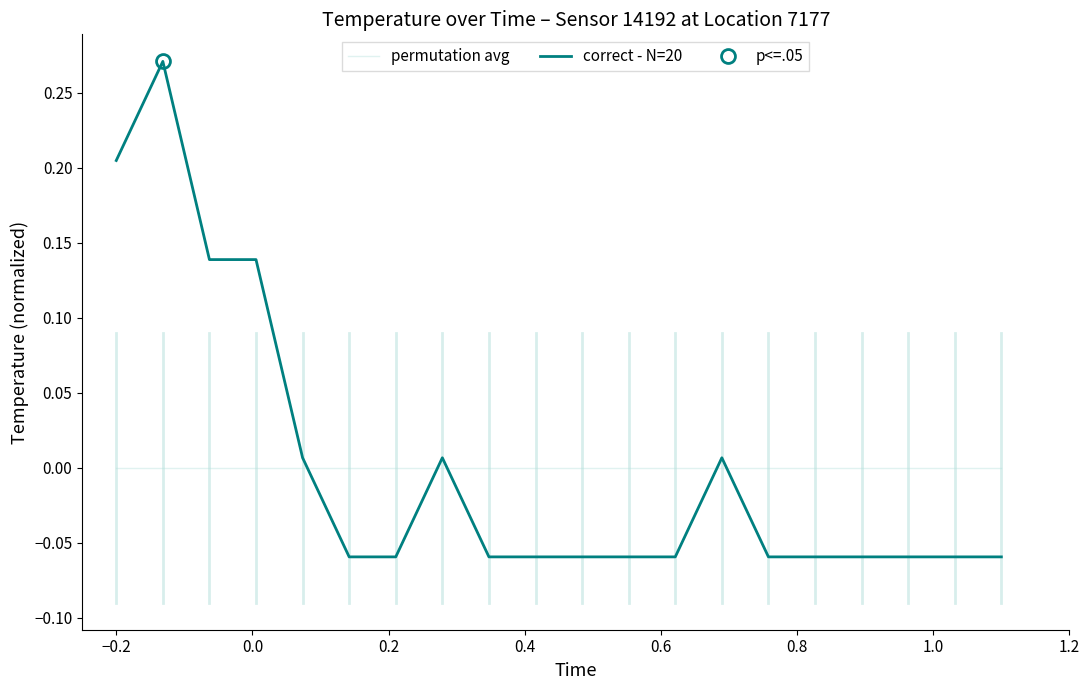

True or false: correct - N=20 and permutation avg intersect in this chart.

True